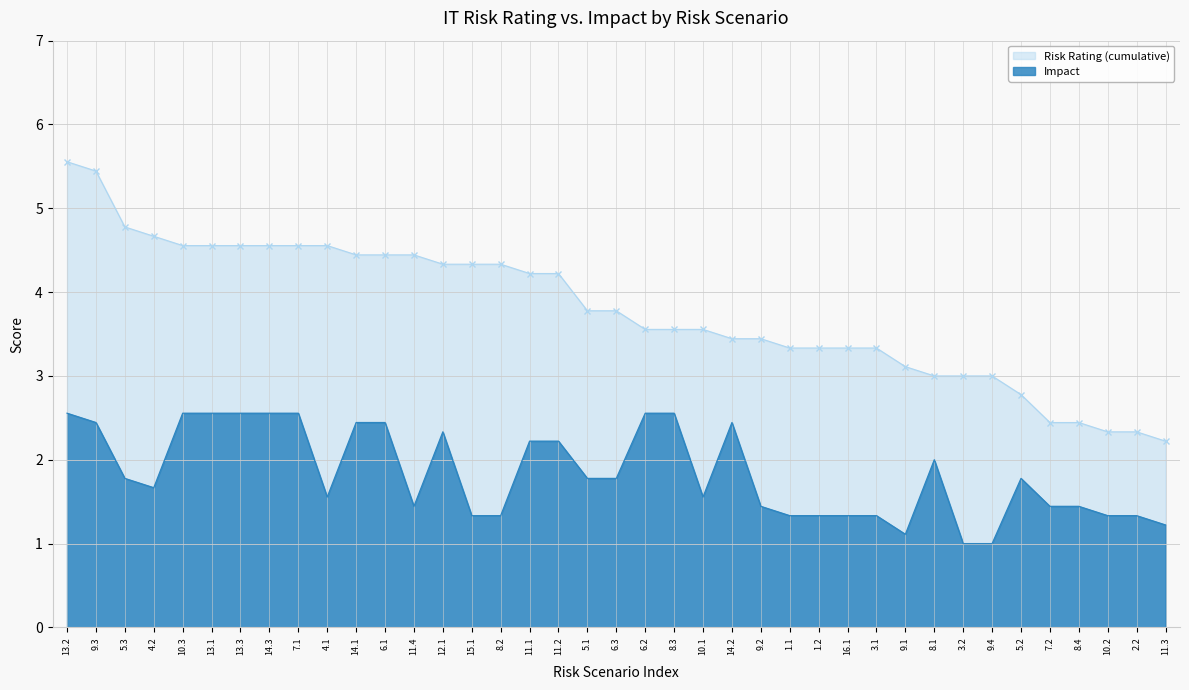

True or false: Risk Rating (cumulative) has more than 1 points higher than both neighbors.

False